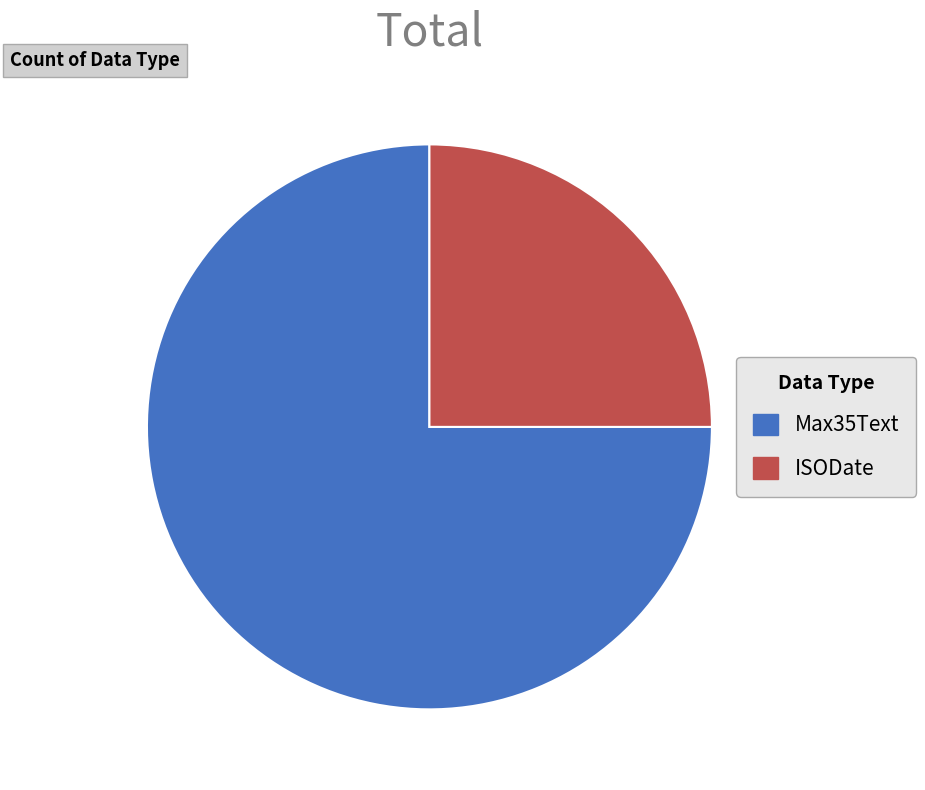

How many segments does this pie chart have?

2